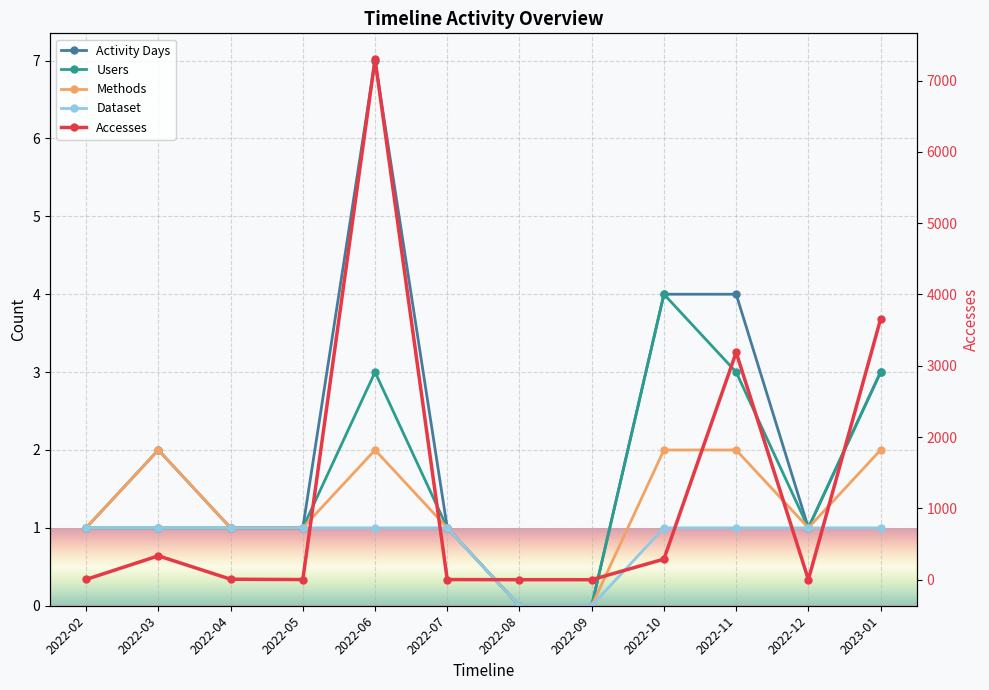

What value does the Users series have at 2022-04?

1